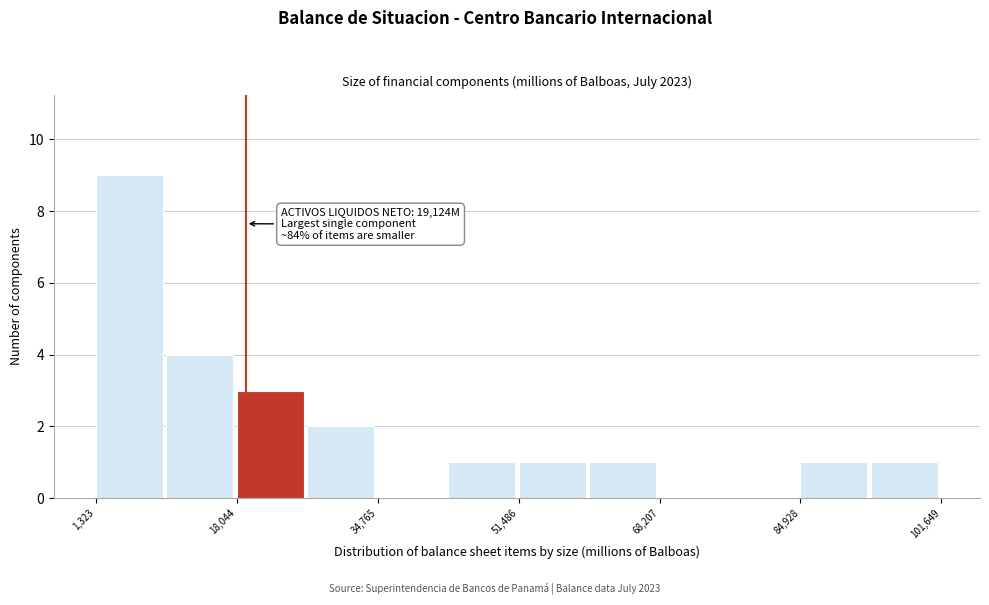

Over which range of the x-axis is the bar tallest?

2000 to 10000